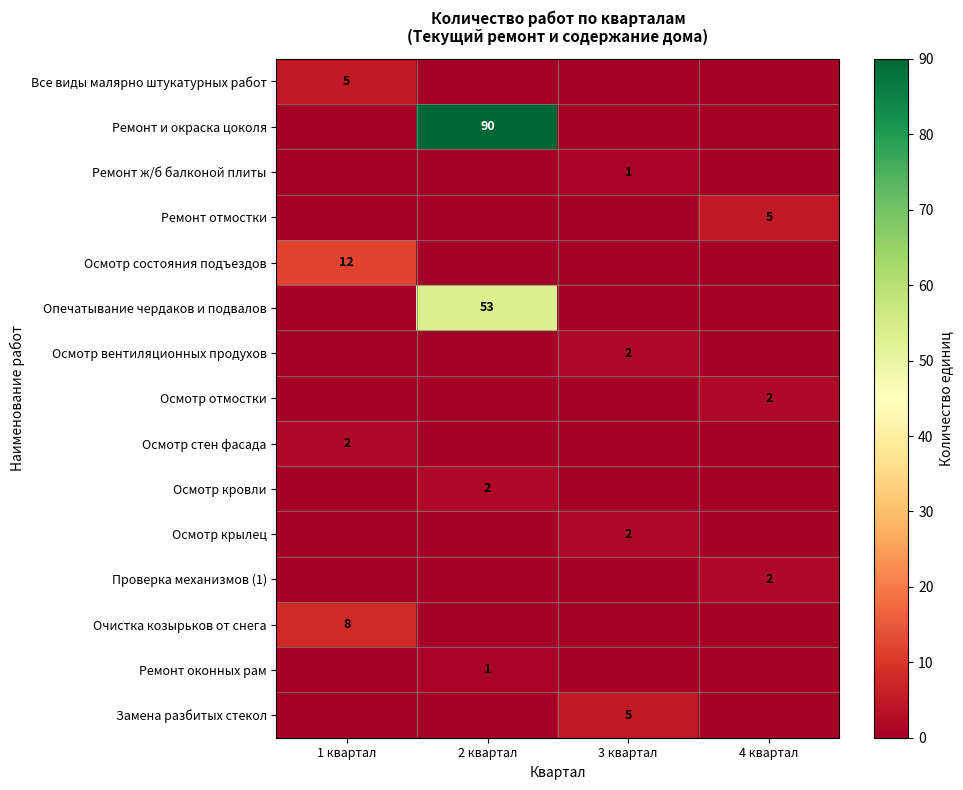

How many data points in Ремонт отмостки are above 0?

1